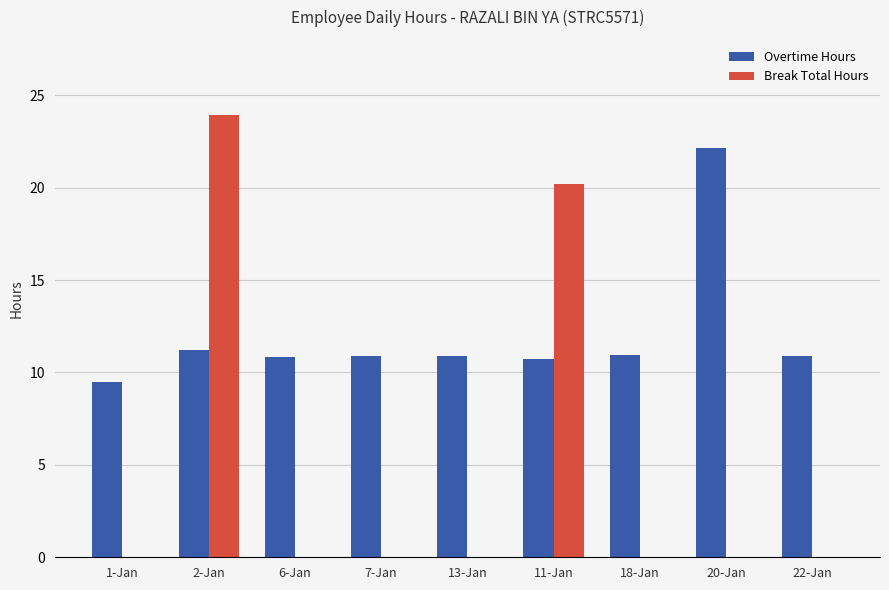

Are the bars horizontal?

No